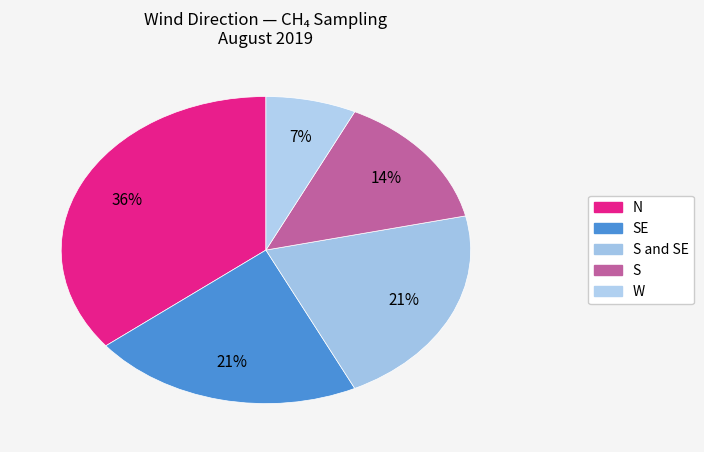

What is the largest slice in the pie chart?

N